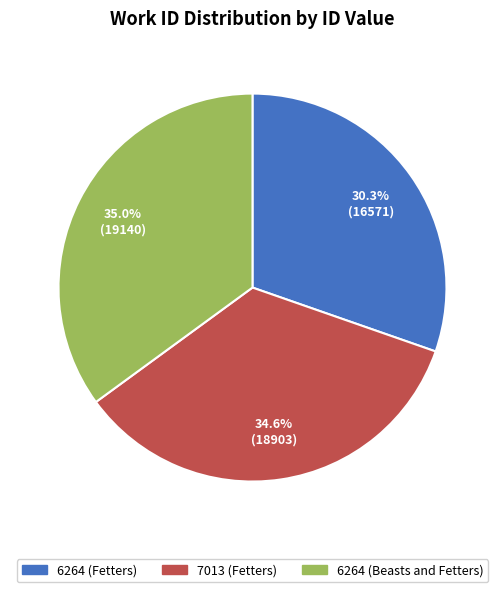

What is the ratio of the value at 6264 (Beasts and Fetters) to the value at 6264 (Fetters)?

1.2